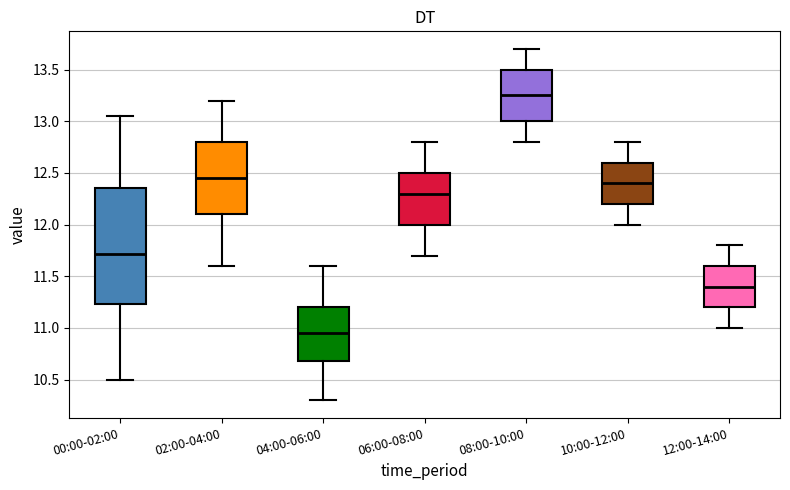

Comparing the boxes themselves (not the whiskers), which one is the tallest?

00:00-02:00